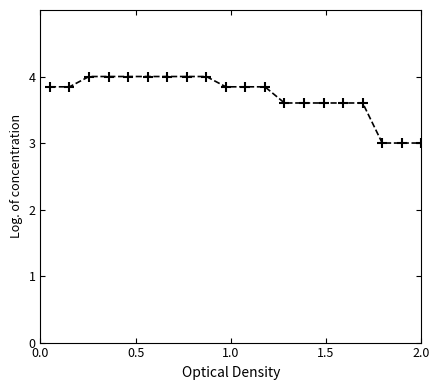

What is the maximum value shown in the chart?

4.0